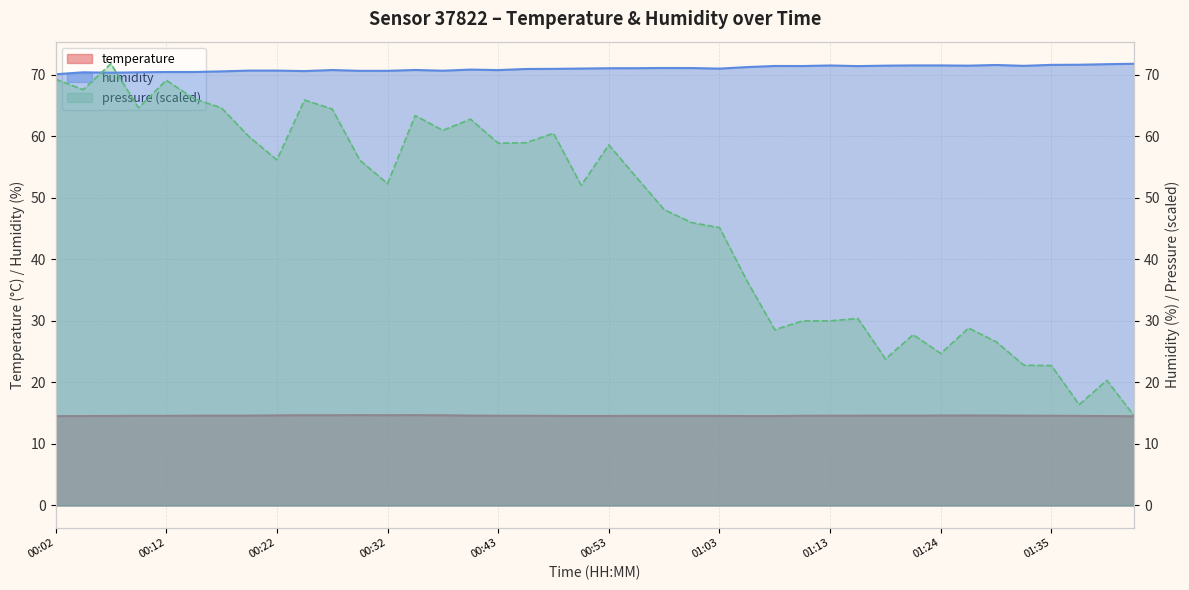

What is the label of the 31st point from the right?

00:25